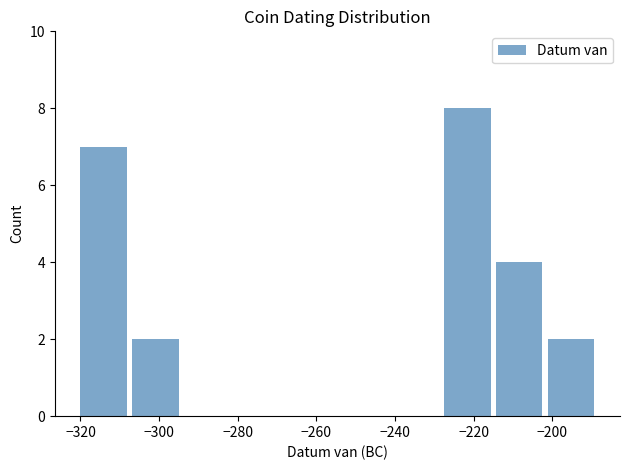

Reading left to right, transcribe this chart: for each bar, give the range it covers on the x-axis and its height. Neither the bar edges nor the heights are printed on the chart, so give them approximately, as read against the axes.

-320.0 to -306.8: 7
-306.8 to -293.6: 2
-293.6 to -280.4: 0
-280.4 to -267.2: 0
-267.2 to -254.0: 0
-254.0 to -240.8: 0
-240.8 to -227.6: 0
-227.6 to -214.4: 8
-214.4 to -201.2: 4
-201.2 to -188.0: 2